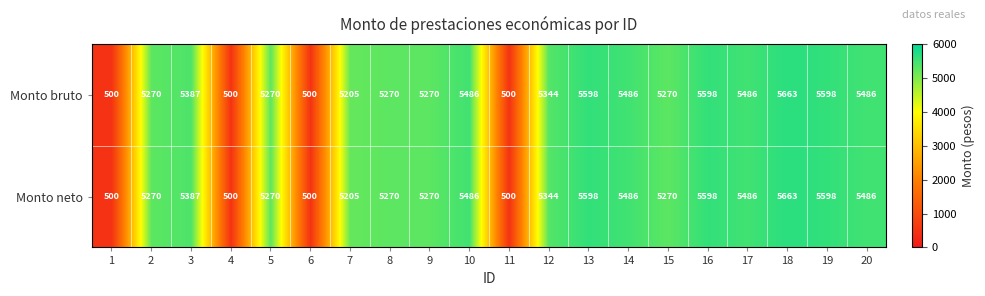

What is the sum of all Monto neto values?

88687